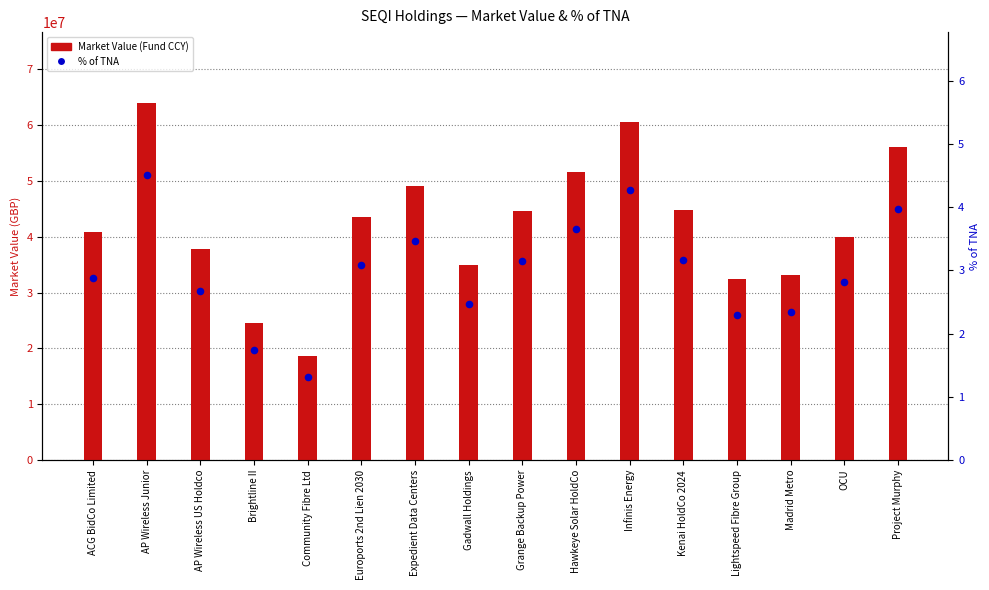

At which category is the sum across all series the highest?

AP Wireless Junior